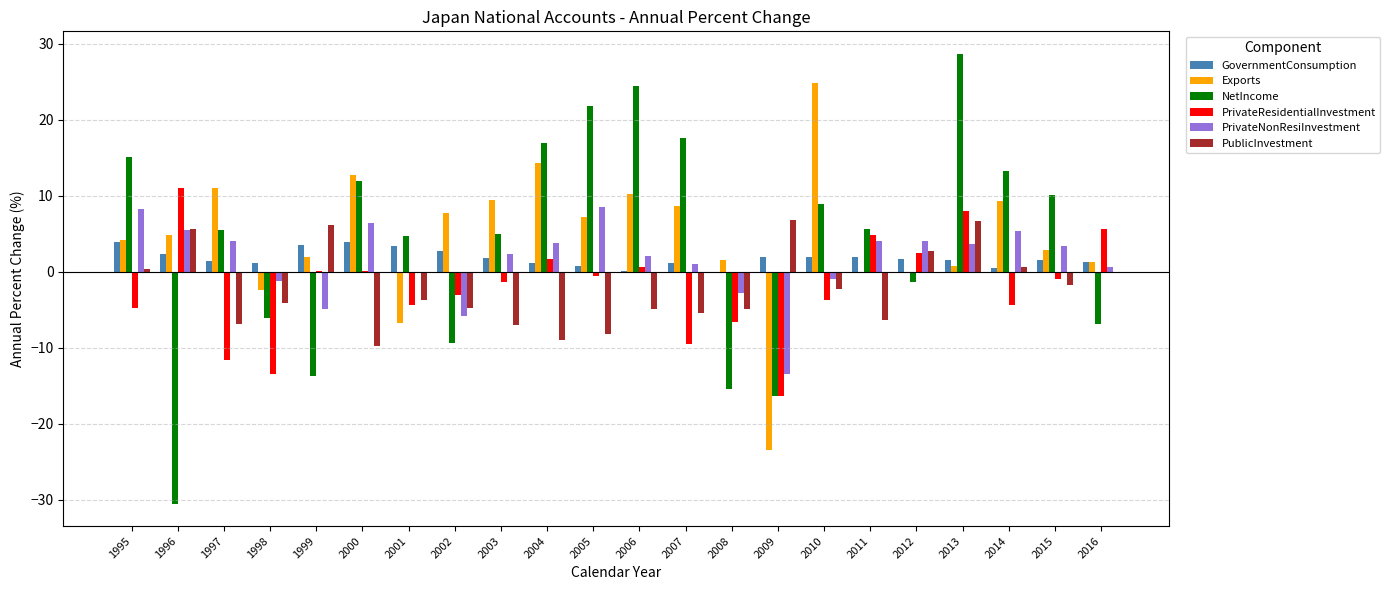

What is the sum of the Exports values at 2009 and 1997?

-12.3